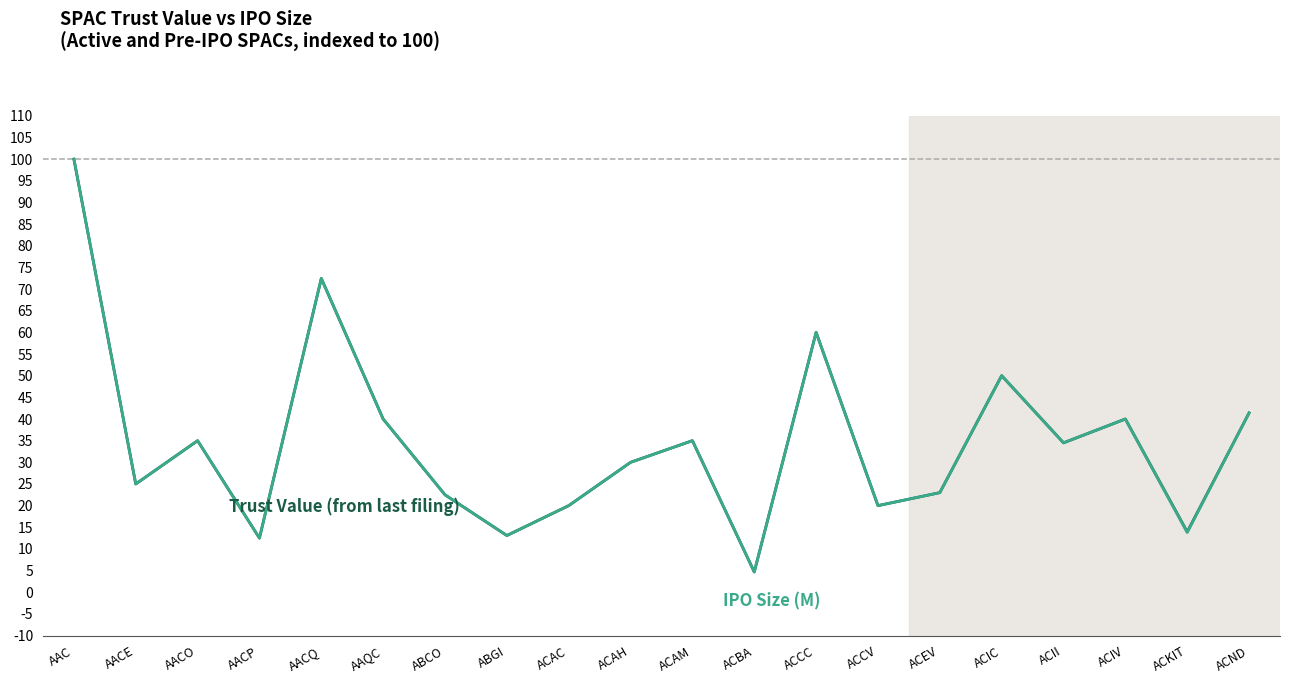

What is the minimum value shown in the chart?

4.7